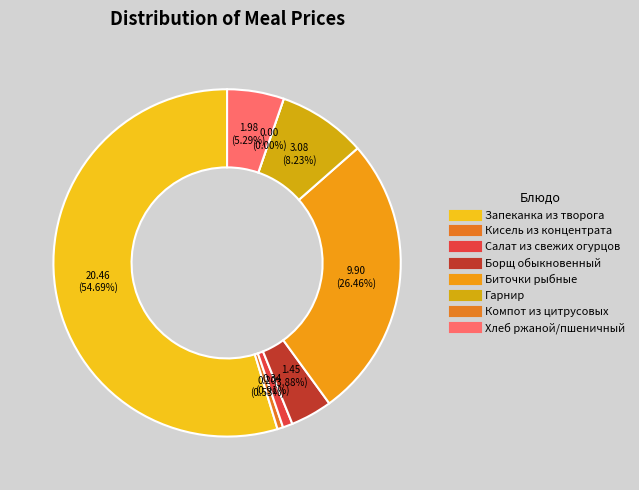

True or false: Гарнир accounts for 8% of the total.

True